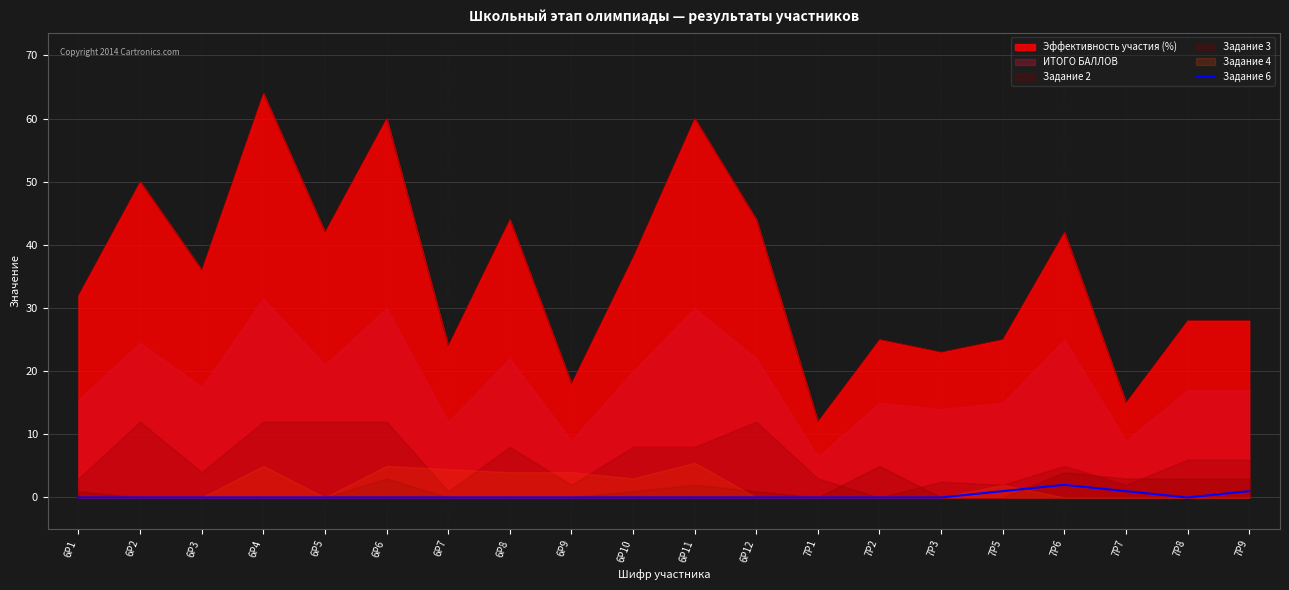

Which label corresponds to the largest value in the chart?

7Р6